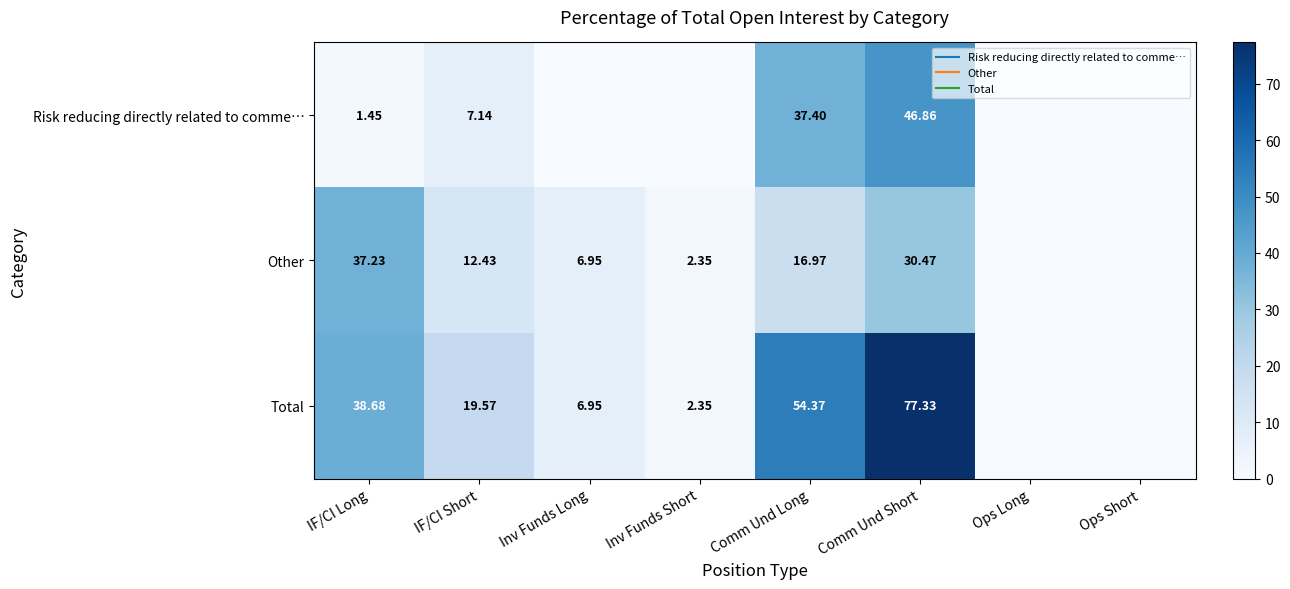

What is the average value of the Total series?

24.9